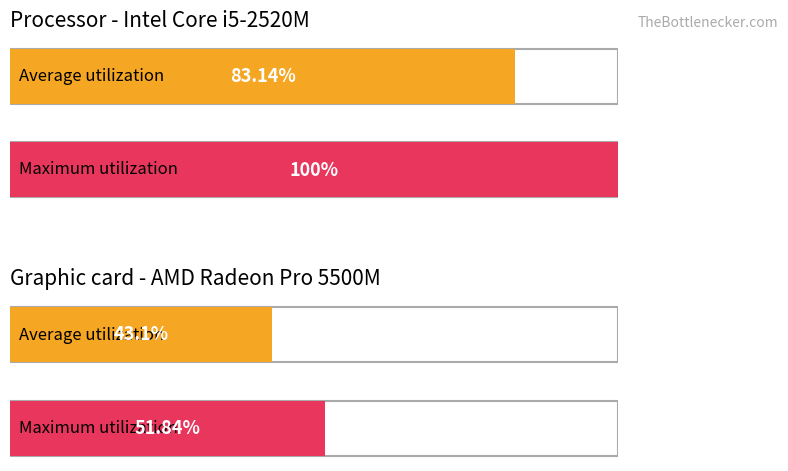

How many series are shown in this chart?

2